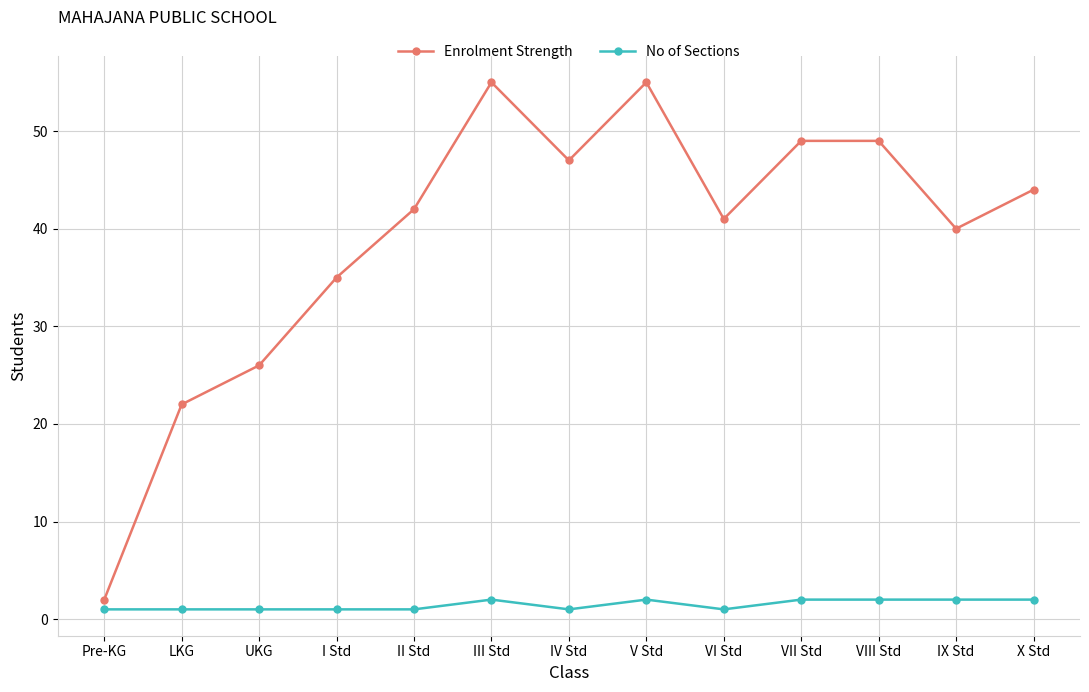

At how many categories does at least one series exceed 29?

10